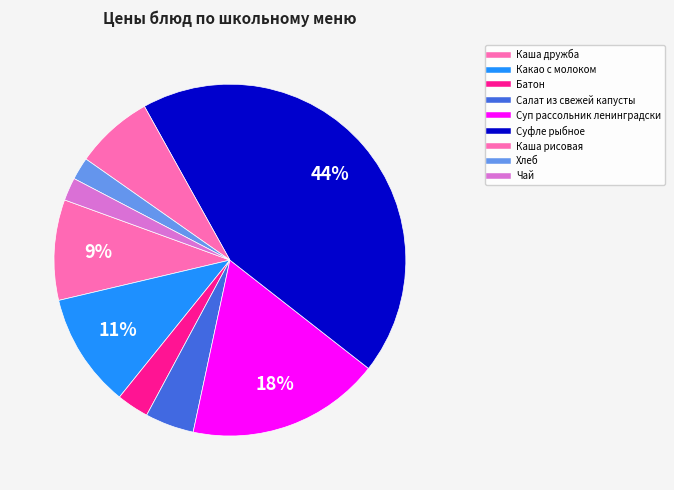

Between Суфле рыбное and Чай, which is larger?

Суфле рыбное